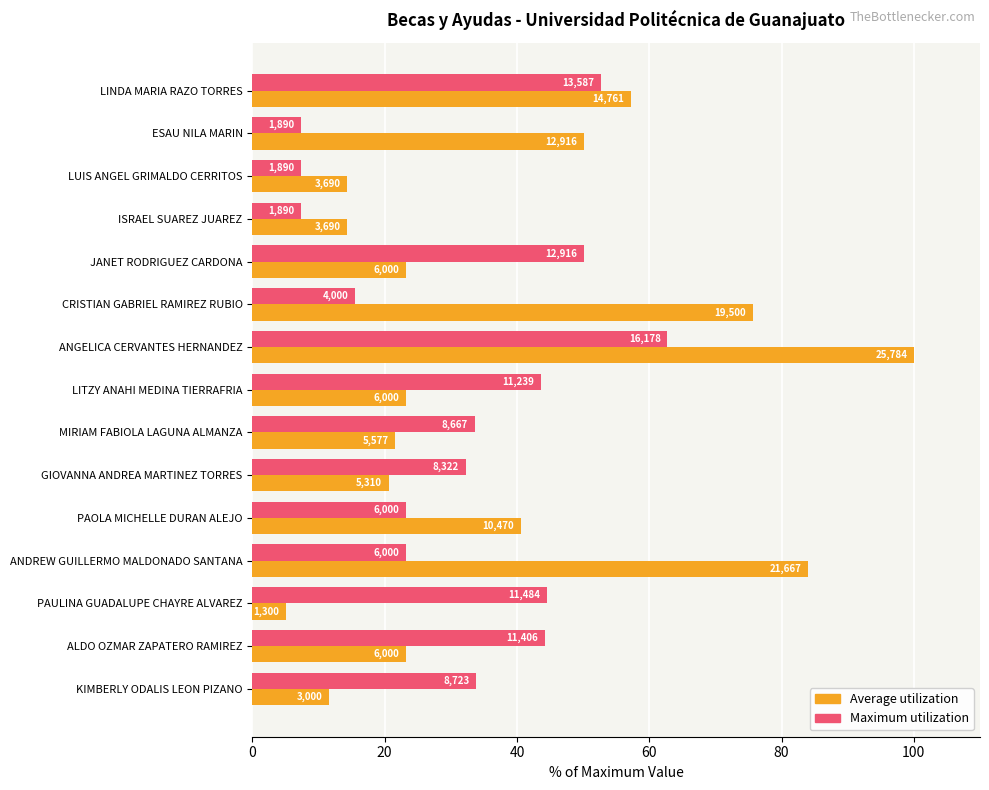

What are all the series names shown in the legend?

Average utilization, Maximum utilization